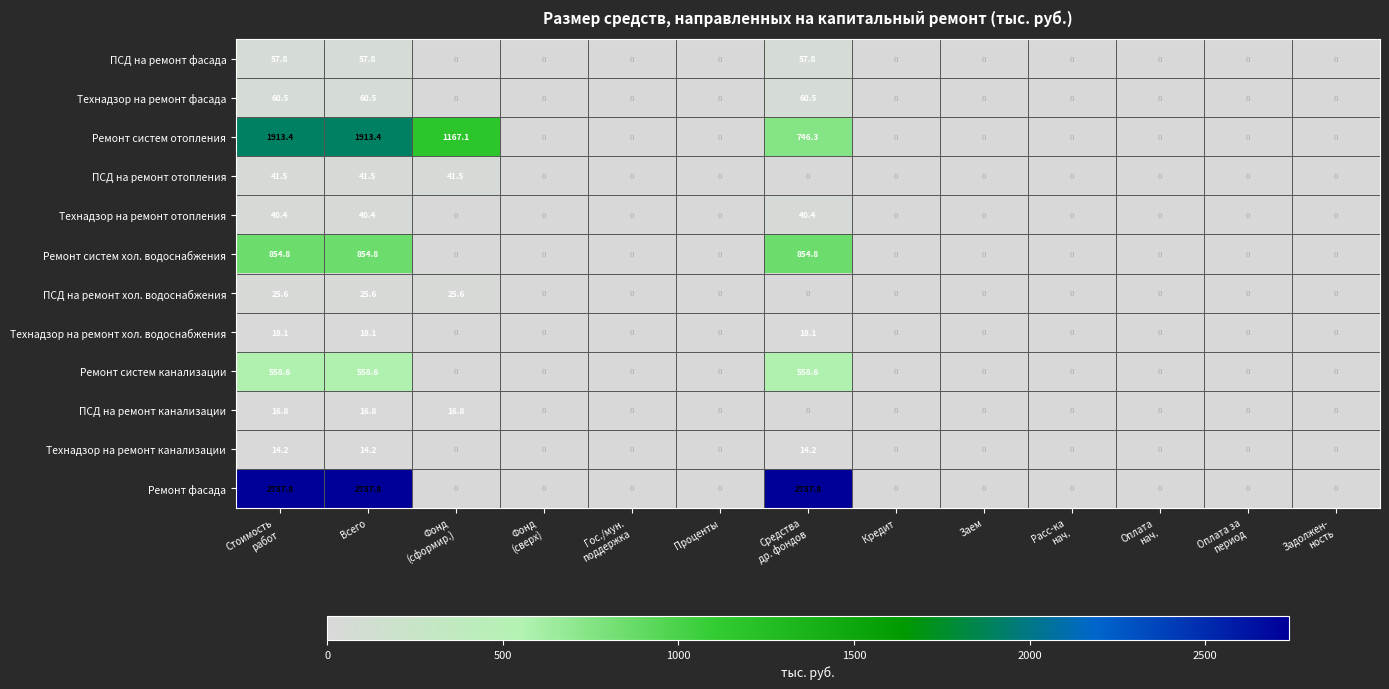

How many series are shown in this chart?

12